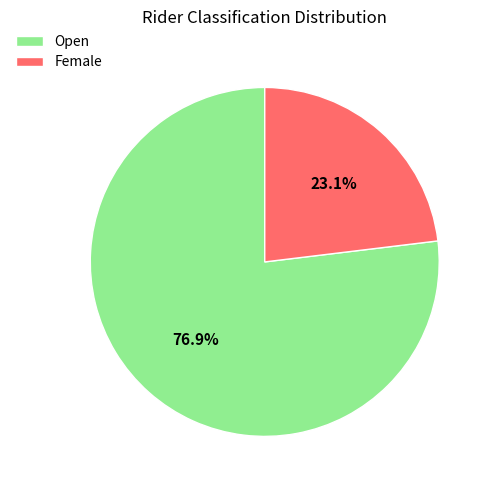

The Female slice represents 23% of the pie. True or false?

True